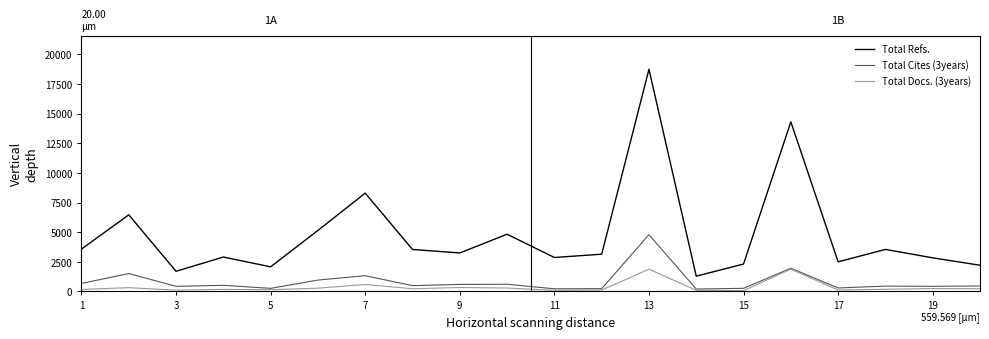

True or false: Total Docs. (3years) and Total Refs. intersect in this chart.

False